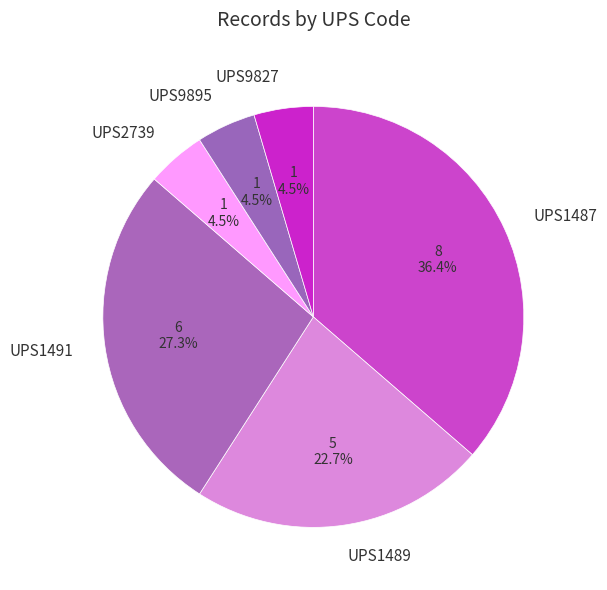

What is the largest slice in the pie chart?

UPS1487